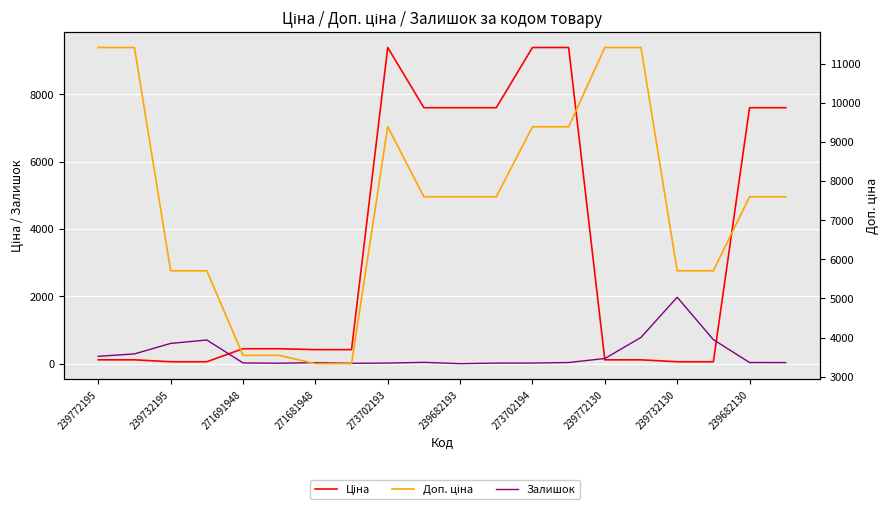

Which series changed the most between 11 and 15?

Ціна